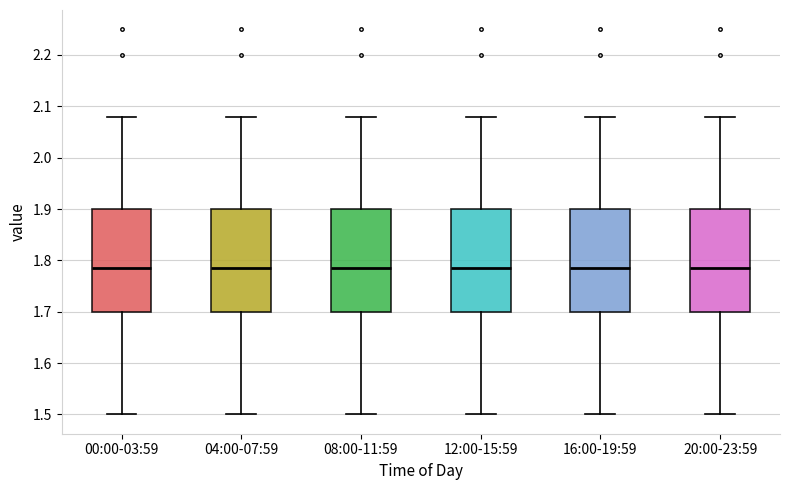

Reading left to right, read every box against the y-axis: the position of its median line, the range the box covers, and the ends of its whiskers. The values are not printed on the chart, so give them approximately, as read against the axis.

00:00-03:59: median 1.79, box 1.70 to 1.90, whiskers 1.50 to 2.08
04:00-07:59: median 1.79, box 1.70 to 1.90, whiskers 1.50 to 2.08
08:00-11:59: median 1.79, box 1.70 to 1.90, whiskers 1.50 to 2.08
12:00-15:59: median 1.79, box 1.70 to 1.90, whiskers 1.50 to 2.08
16:00-19:59: median 1.79, box 1.70 to 1.90, whiskers 1.50 to 2.08
20:00-23:59: median 1.79, box 1.70 to 1.90, whiskers 1.50 to 2.08